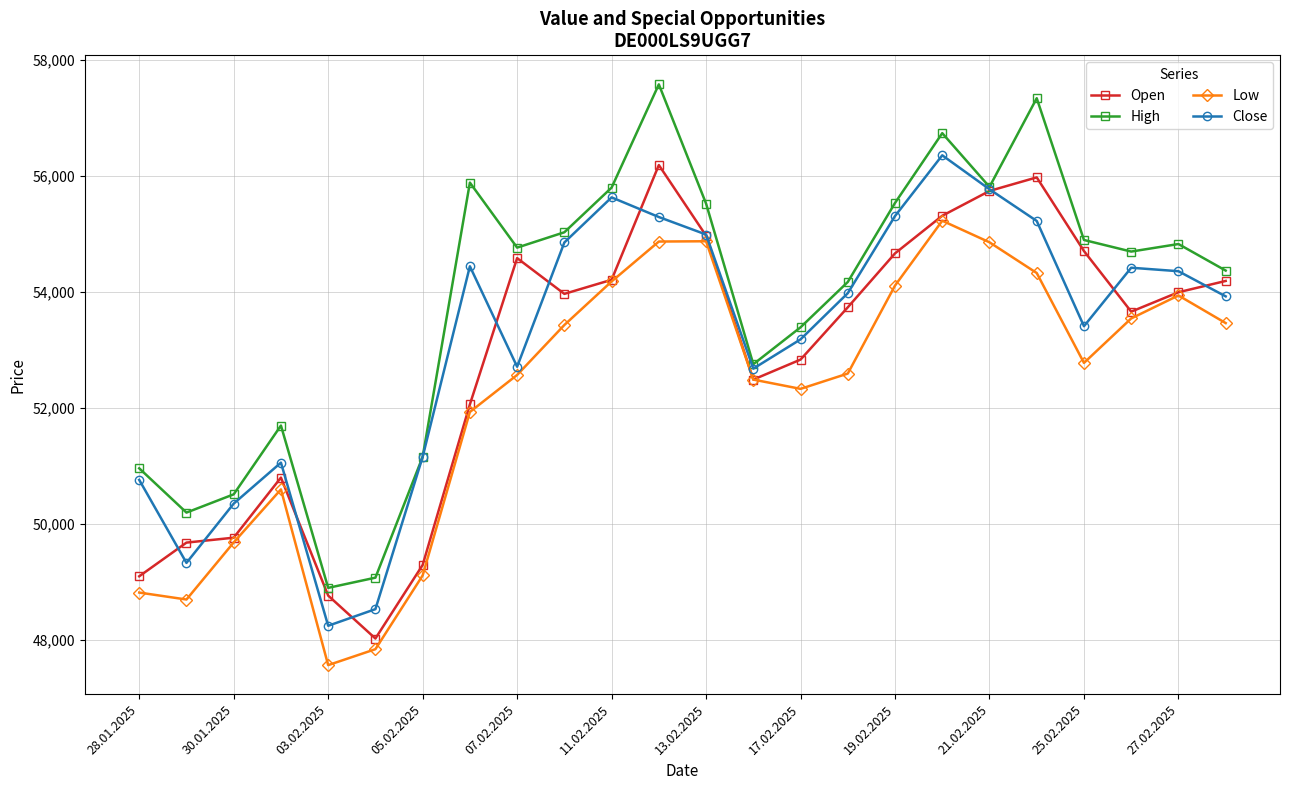

What is the minimum value for High?

48892